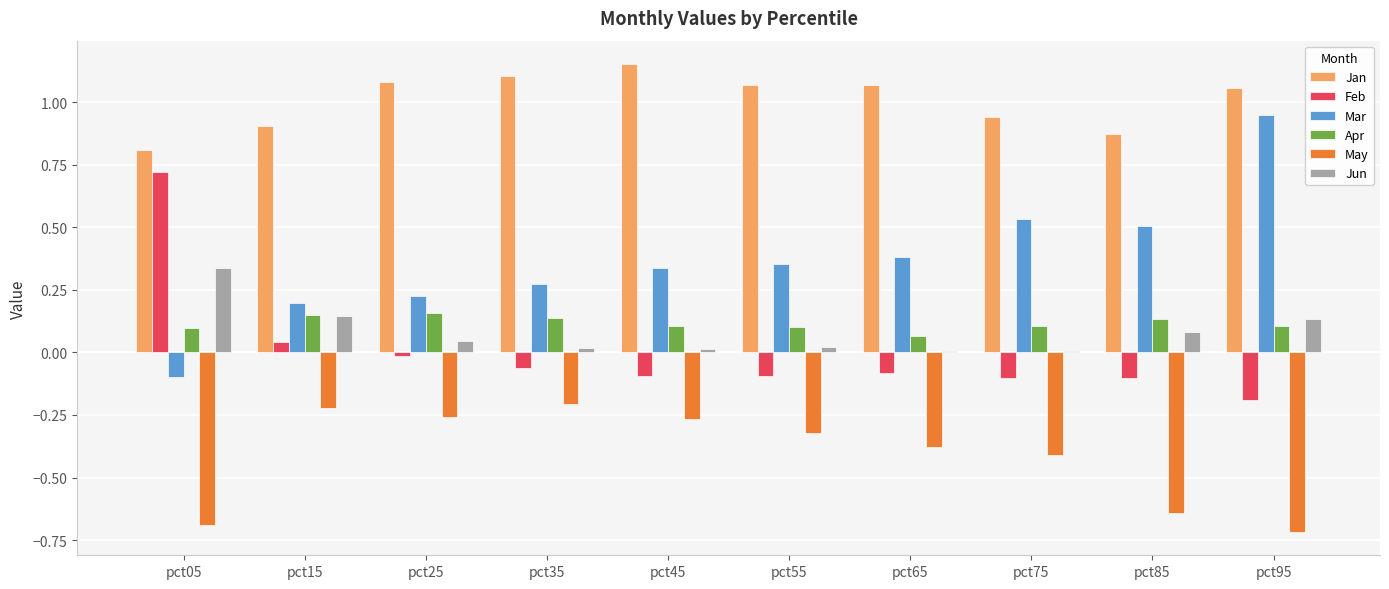

The value of Mar at pct65 is 0.2. True or false?

False